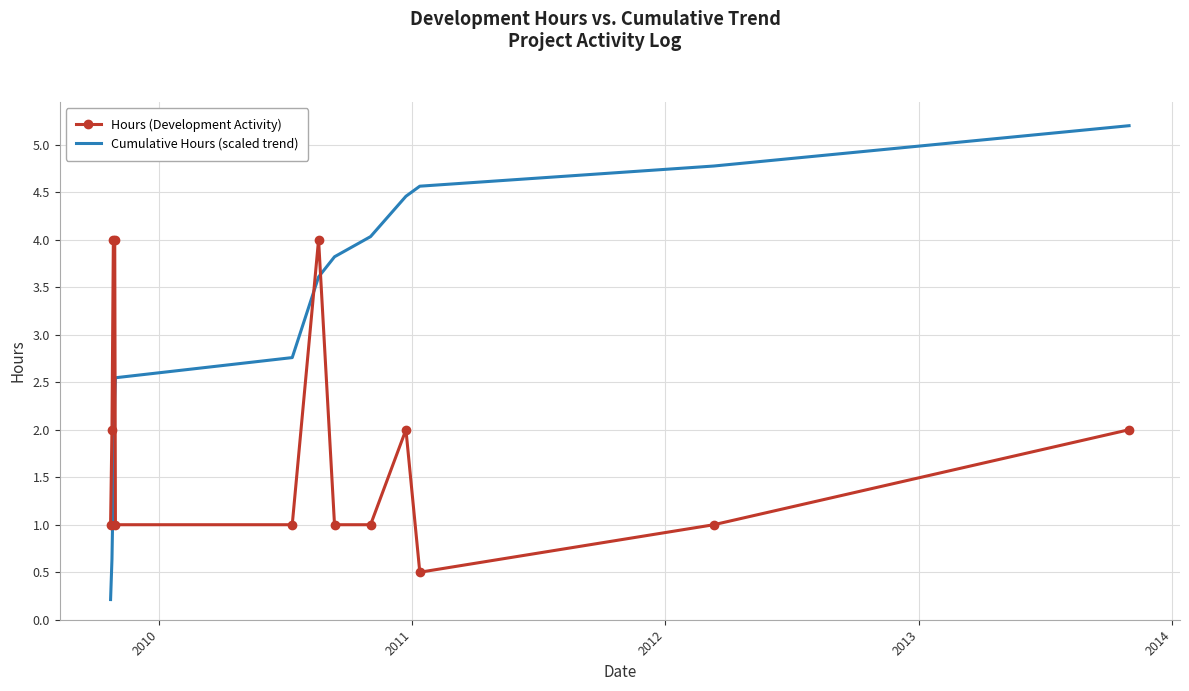

What are all the series names shown in the legend?

Hours (Development Activity), Cumulative Hours (scaled trend)